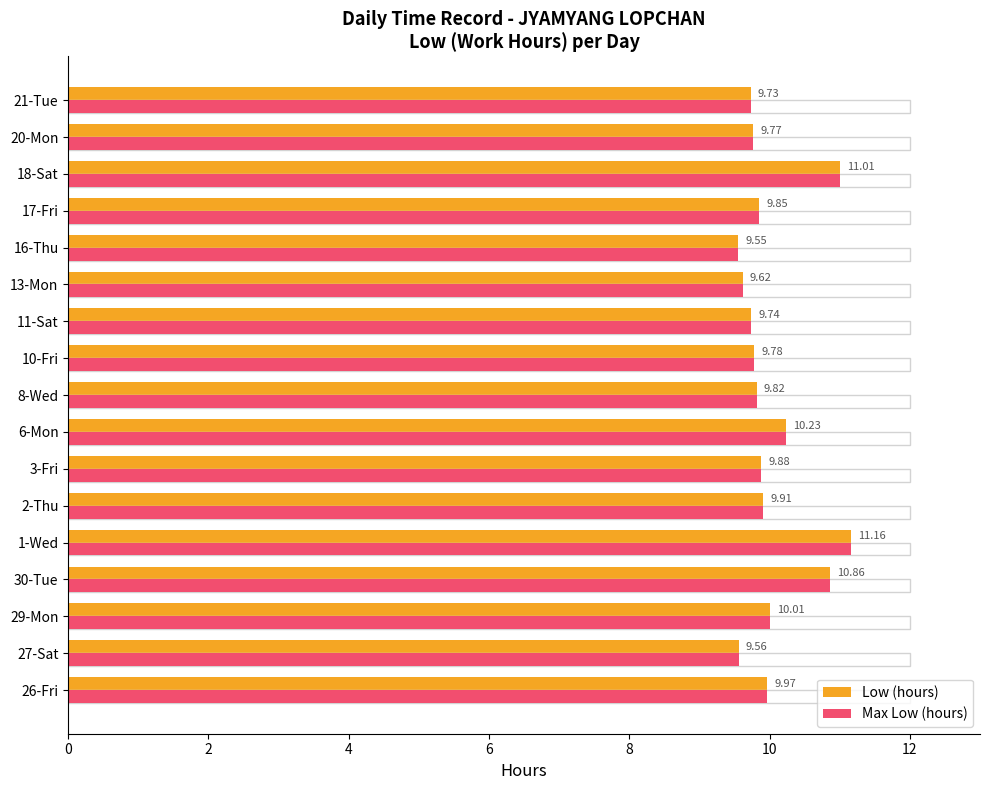

What is the minimum value for Max Low (hours)?

9.6